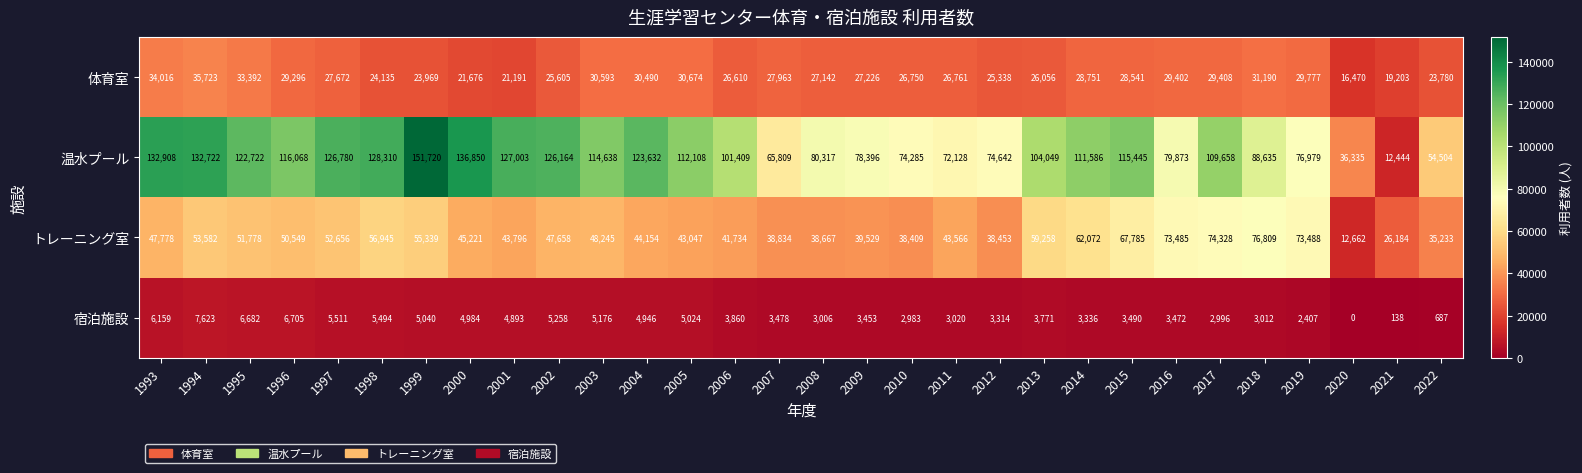

Which series has the widest spread of values?

温水プール